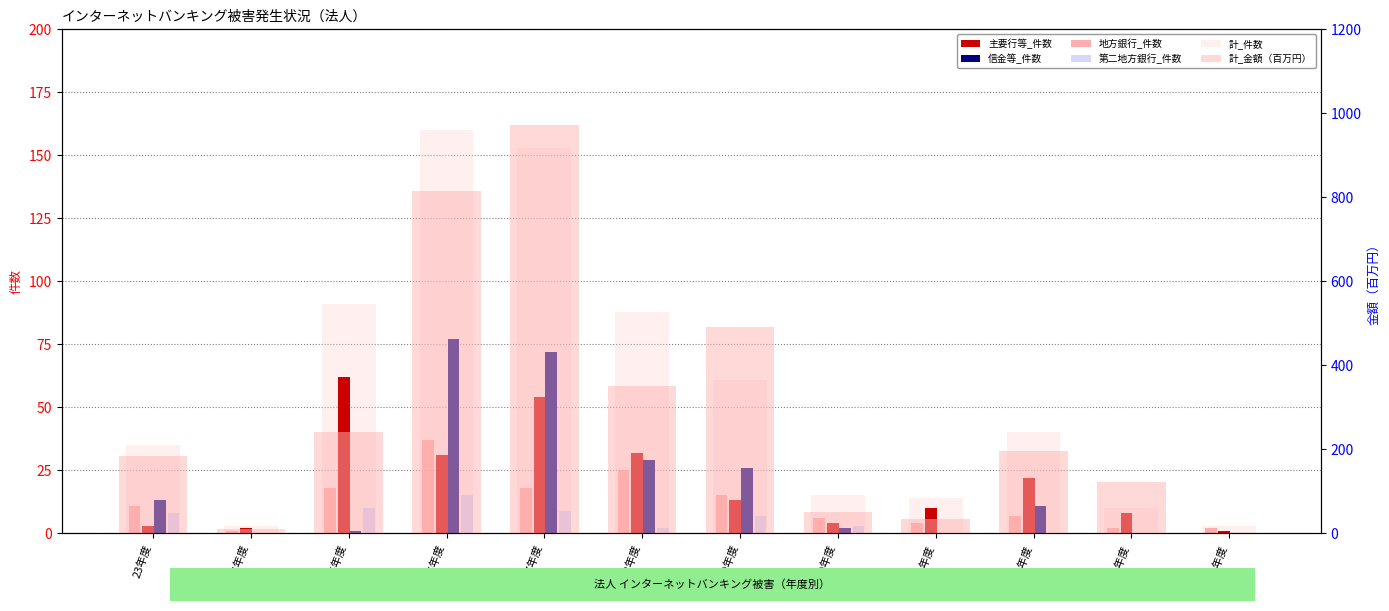

How many bars are there in total?

72